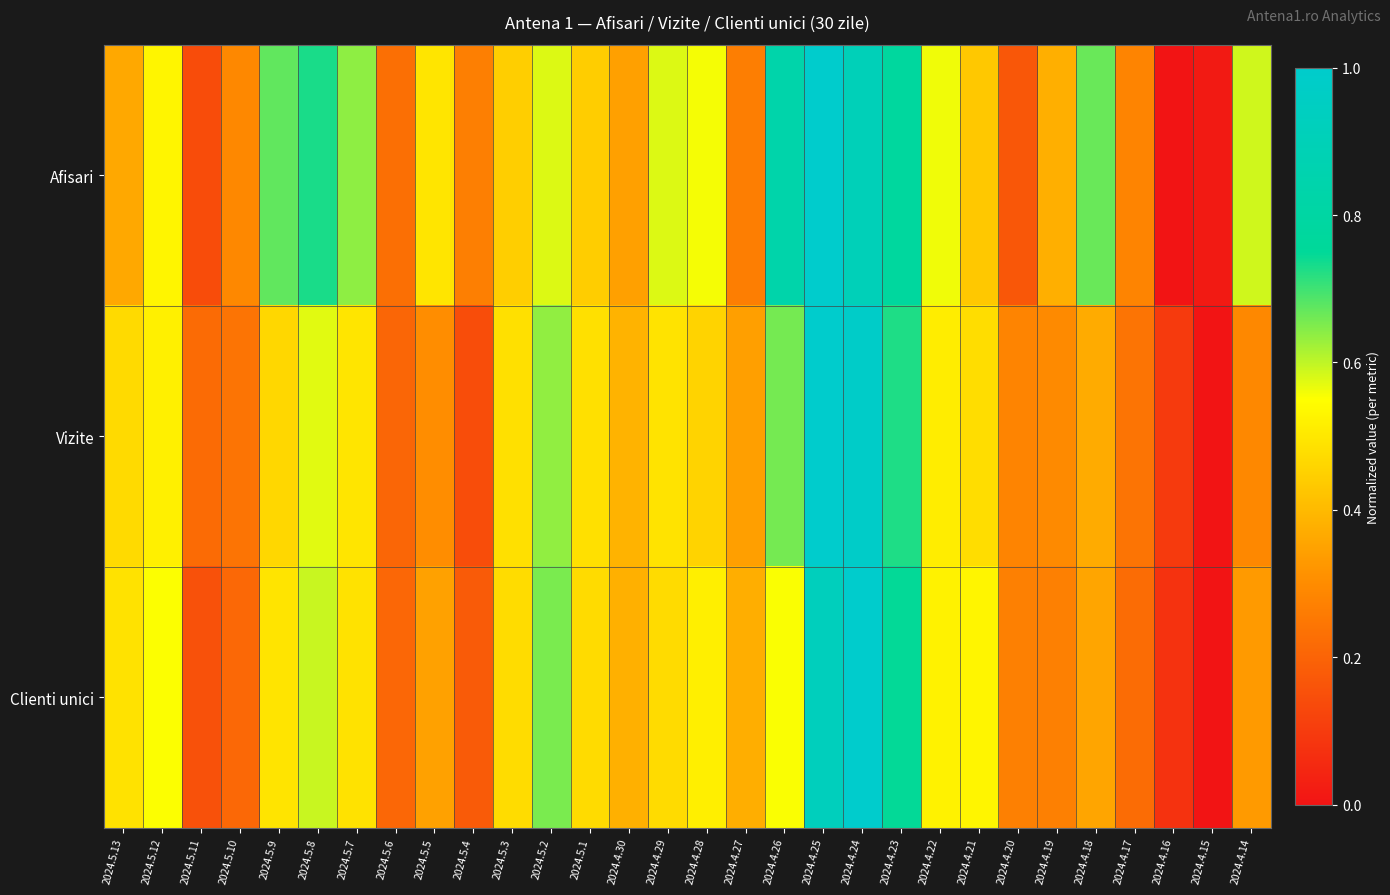

Reading left to right, list all the values displayed in this chart.

Afisari: 2024.5.13=0.4	2024.5.12=0.5	2024.5.11=0.1	2024.5.10=0.3	2024.5.9=0.7	2024.5.8=0.7	2024.5.7=0.6	2024.5.6=0.2	2024.5.5=0.5	2024.5.4=0.3	2024.5.3=0.4	2024.5.2=0.6	2024.5.1=0.4	2024.4.30=0.3	2024.4.29=0.6	2024.4.28=0.6	2024.4.27=0.3	2024.4.26=0.8	2024.4.25=1.0	2024.4.24=0.9	2024.4.23=0.8	2024.4.22=0.6	2024.4.21=0.4	2024.4.20=0.2	2024.4.19=0.4	2024.4.18=0.7	2024.4.17=0.3	2024.4.16=0.0	2024.4.15=0.0	2024.4.14=0.6
Vizite: 2024.5.13=0.5	2024.5.12=0.5	2024.5.11=0.2	2024.5.10=0.2	2024.5.9=0.5	2024.5.8=0.6	2024.5.7=0.5	2024.5.6=0.2	2024.5.5=0.3	2024.5.4=0.1	2024.5.3=0.5	2024.5.2=0.6	2024.5.1=0.5	2024.4.30=0.4	2024.4.29=0.5	2024.4.28=0.5	2024.4.27=0.3	2024.4.26=0.7	2024.4.25=1.0	2024.4.24=1.0	2024.4.23=0.7	2024.4.22=0.5	2024.4.21=0.5	2024.4.20=0.3	2024.4.19=0.3	2024.4.18=0.4	2024.4.17=0.2	2024.4.16=0.1	2024.4.15=0.0	2024.4.14=0.3
Clienti unici: 2024.5.13=0.5	2024.5.12=0.6	2024.5.11=0.2	2024.5.10=0.2	2024.5.9=0.5	2024.5.8=0.6	2024.5.7=0.5	2024.5.6=0.2	2024.5.5=0.3	2024.5.4=0.2	2024.5.3=0.5	2024.5.2=0.7	2024.5.1=0.5	2024.4.30=0.4	2024.4.29=0.5	2024.4.28=0.5	2024.4.27=0.4	2024.4.26=0.6	2024.4.25=0.9	2024.4.24=1.0	2024.4.23=0.7	2024.4.22=0.5	2024.4.21=0.5	2024.4.20=0.3	2024.4.19=0.3	2024.4.18=0.4	2024.4.17=0.2	2024.4.16=0.1	2024.4.15=0.0	2024.4.14=0.3